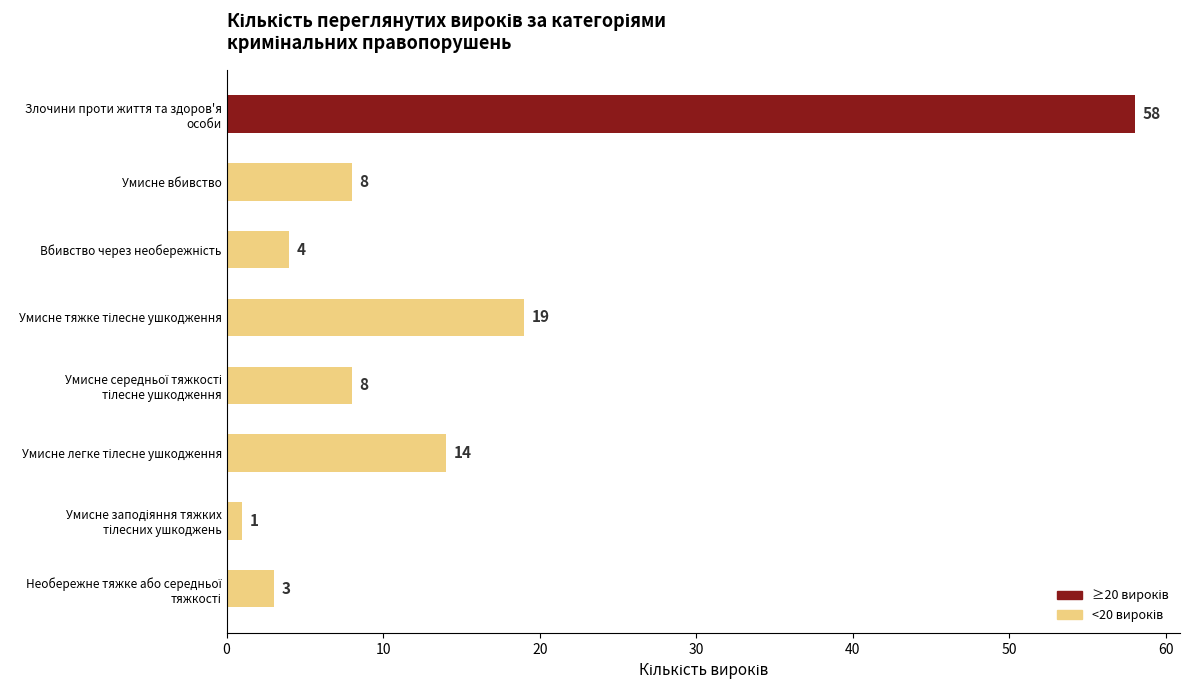

What is the greatest value displayed?

58